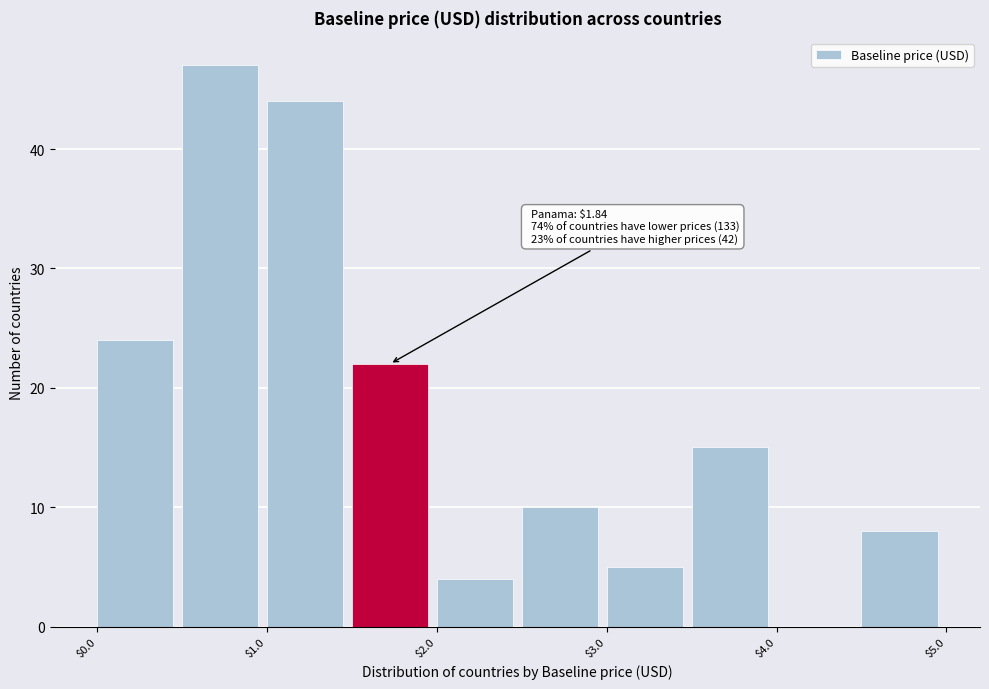

Which range on the x-axis has the tallest bar?

0.5 to 1.0